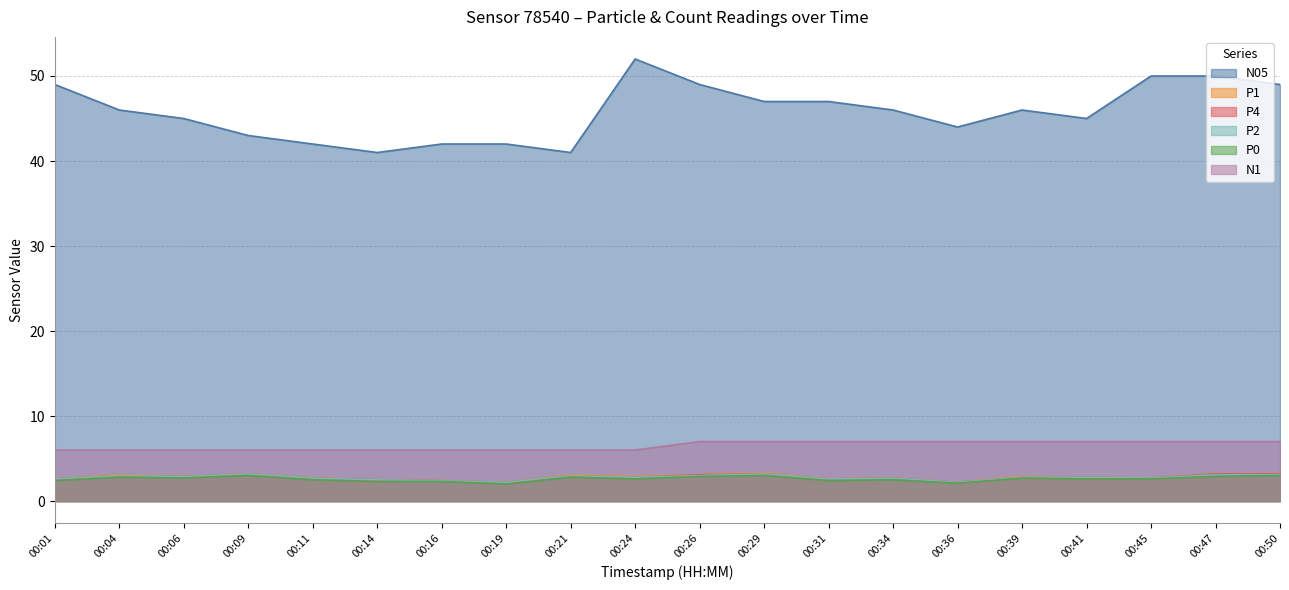

What is the value of the N1 point at the 7th from the left?

6.0